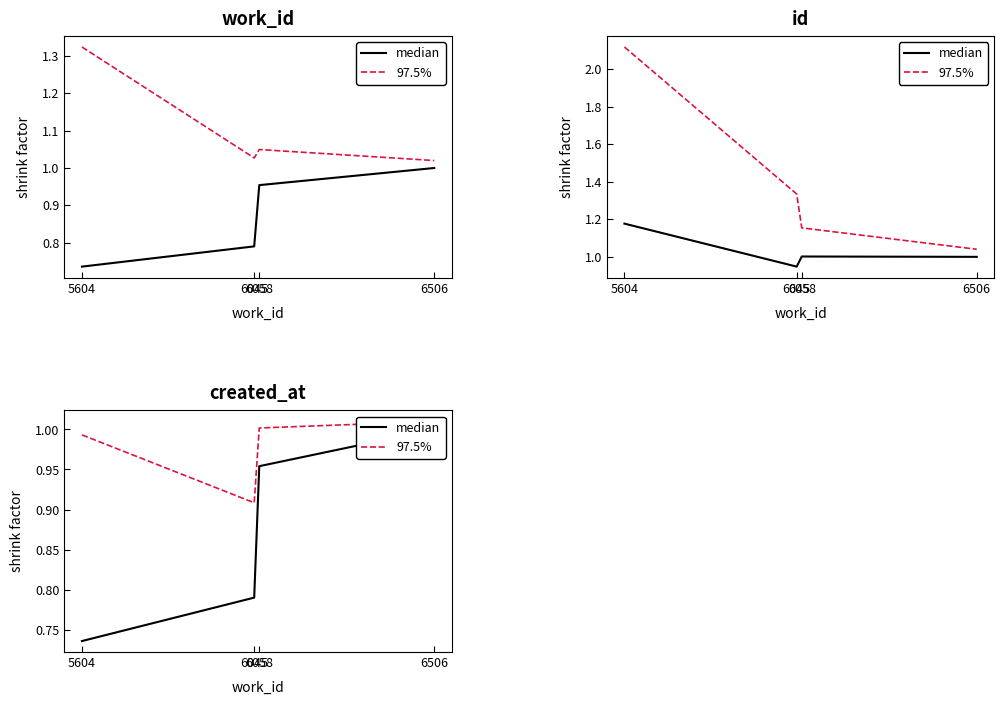

What are all the series names shown in the legend?

median, 97.5%